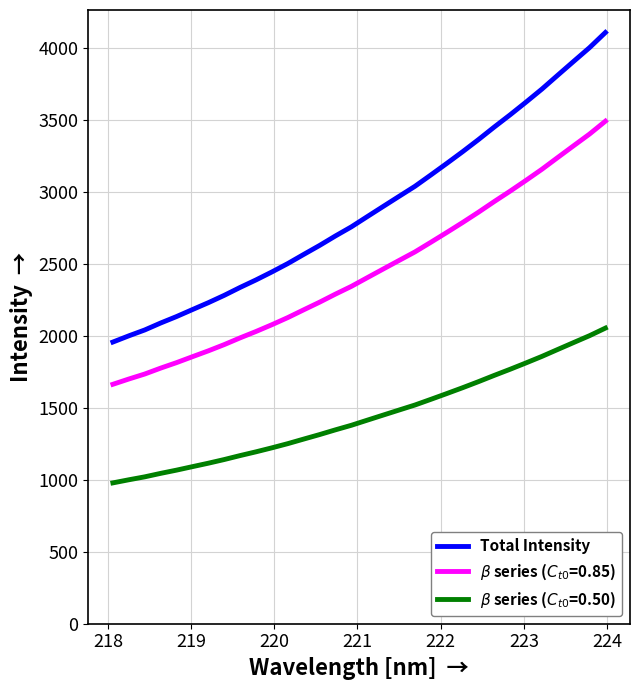

What is the greatest value displayed?

4110.9